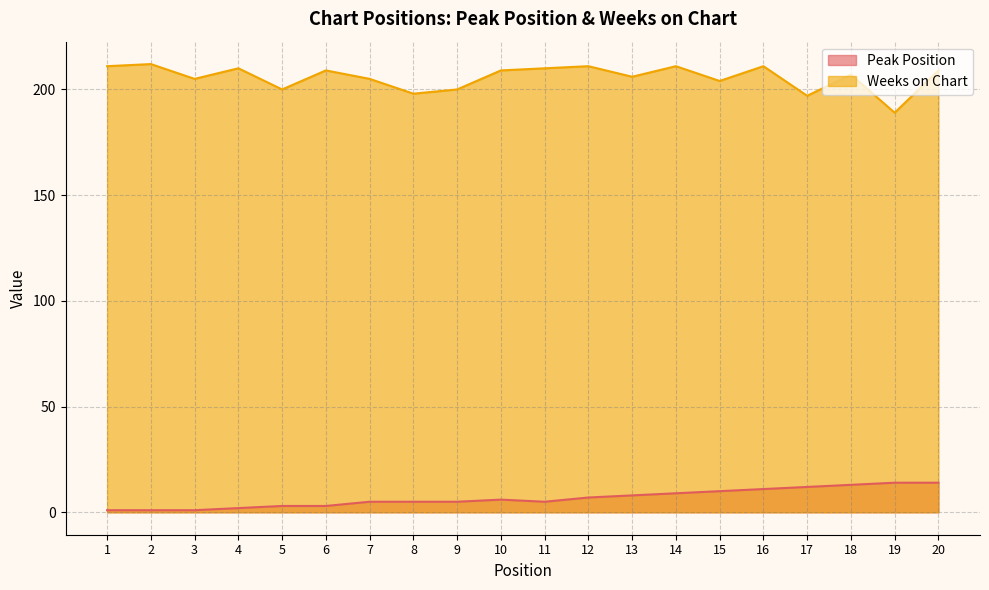

At how many categories does at least one series exceed 6?

20